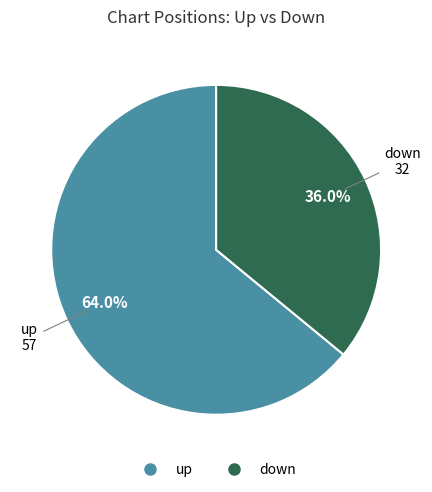

What is the largest slice in the pie chart?

up